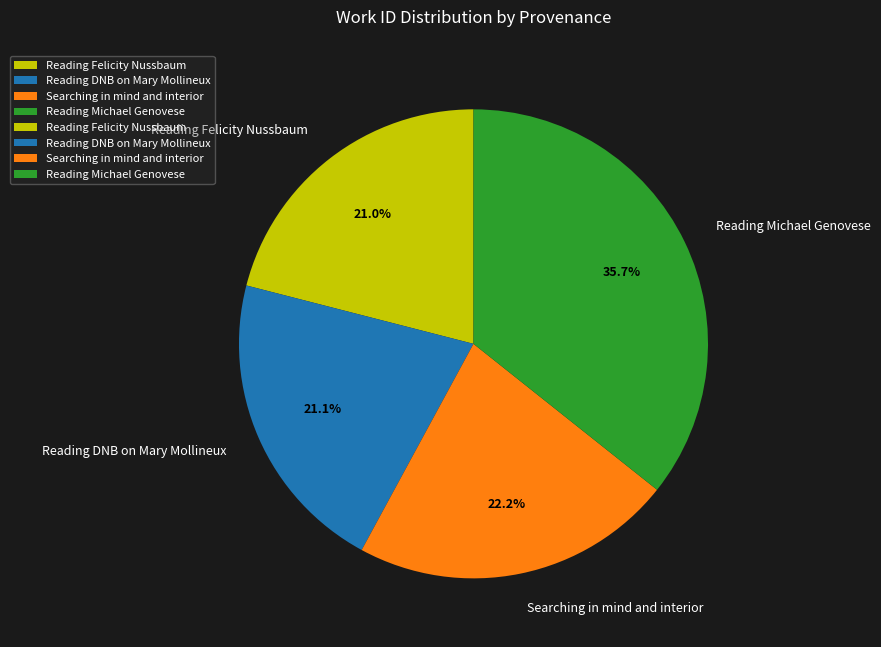

What is the largest slice in the pie chart?

Reading Michael Genovese